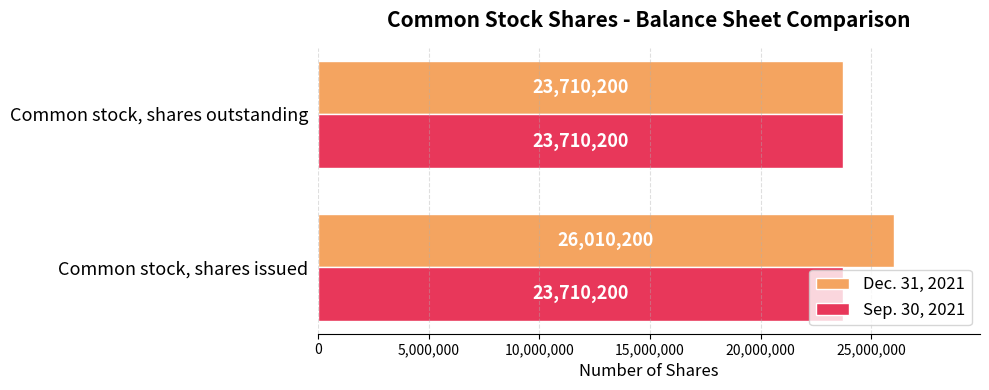

Which series has the largest range (max minus min)?

Dec. 31, 2021